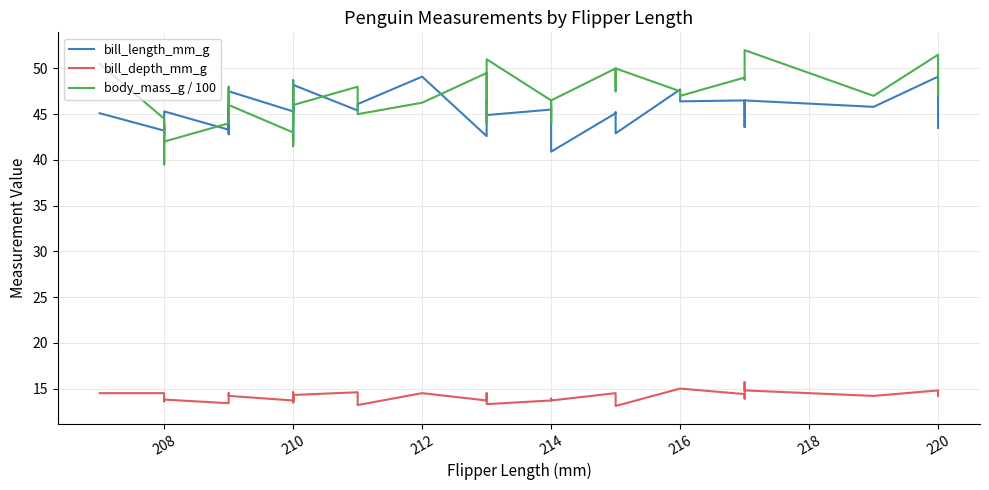

List the series in order of their peak value, lowest first.

bill_depth_mm_g, bill_length_mm_g, body_mass_g / 100